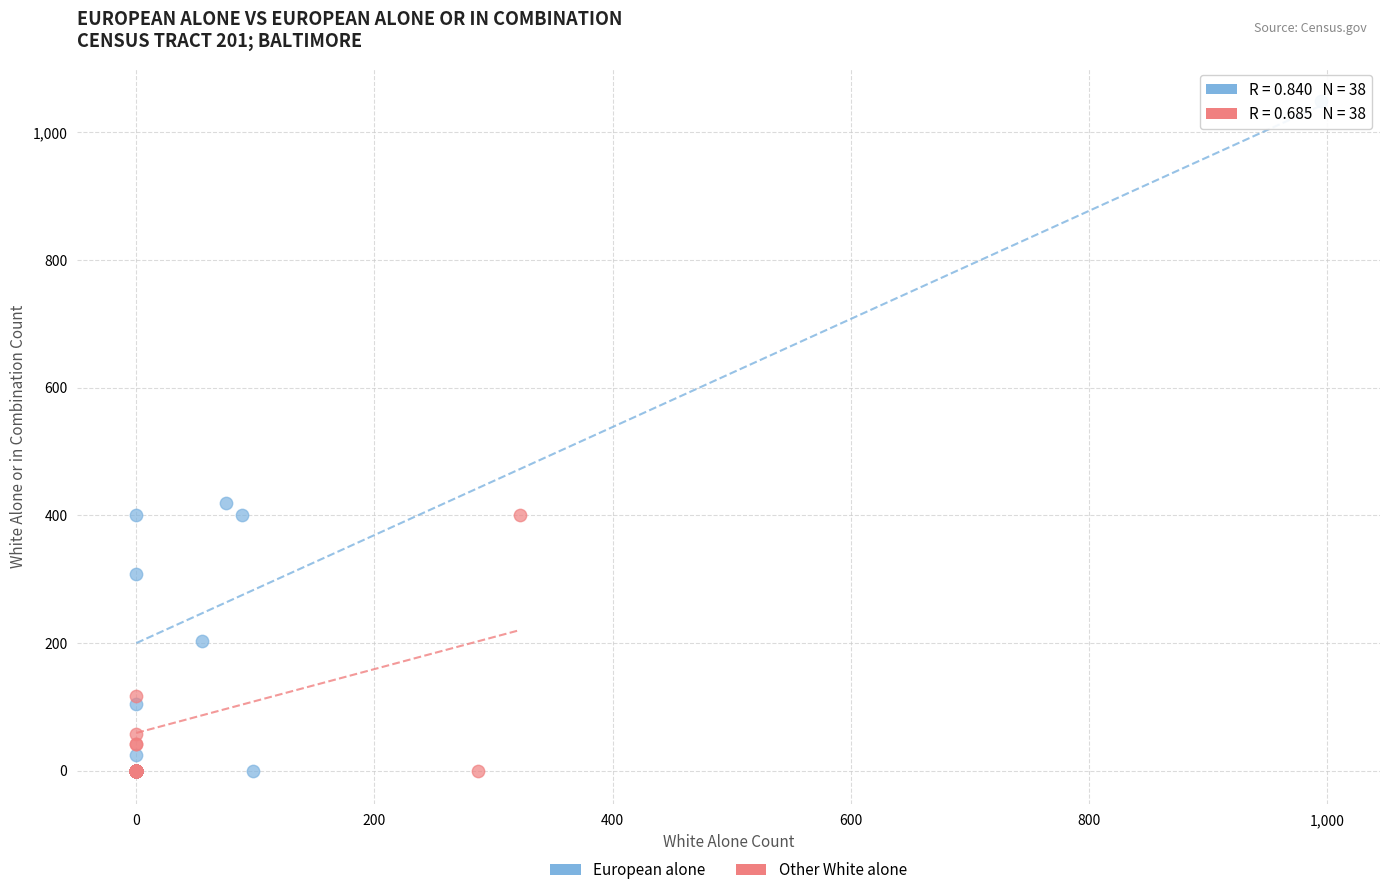

What are all the series names shown in the legend?

European alone, Other White alone